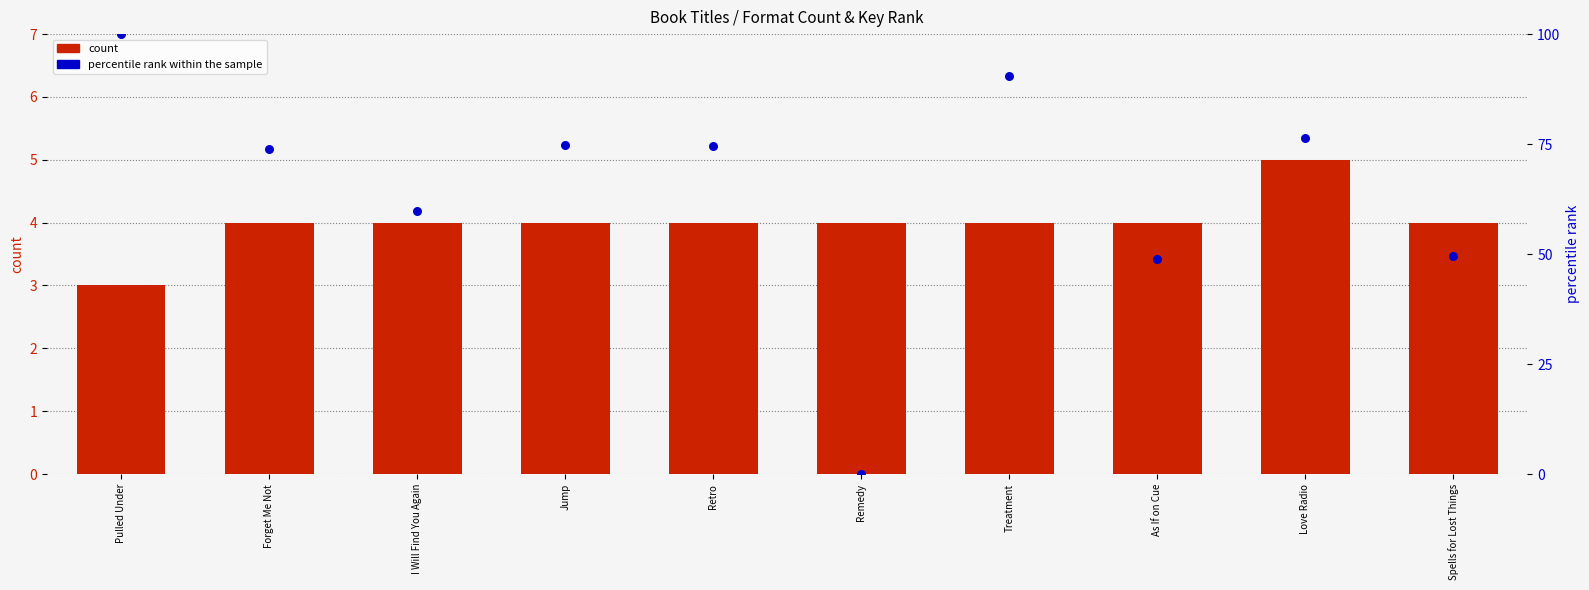

At how many categories does at least one series exceed 54?

7